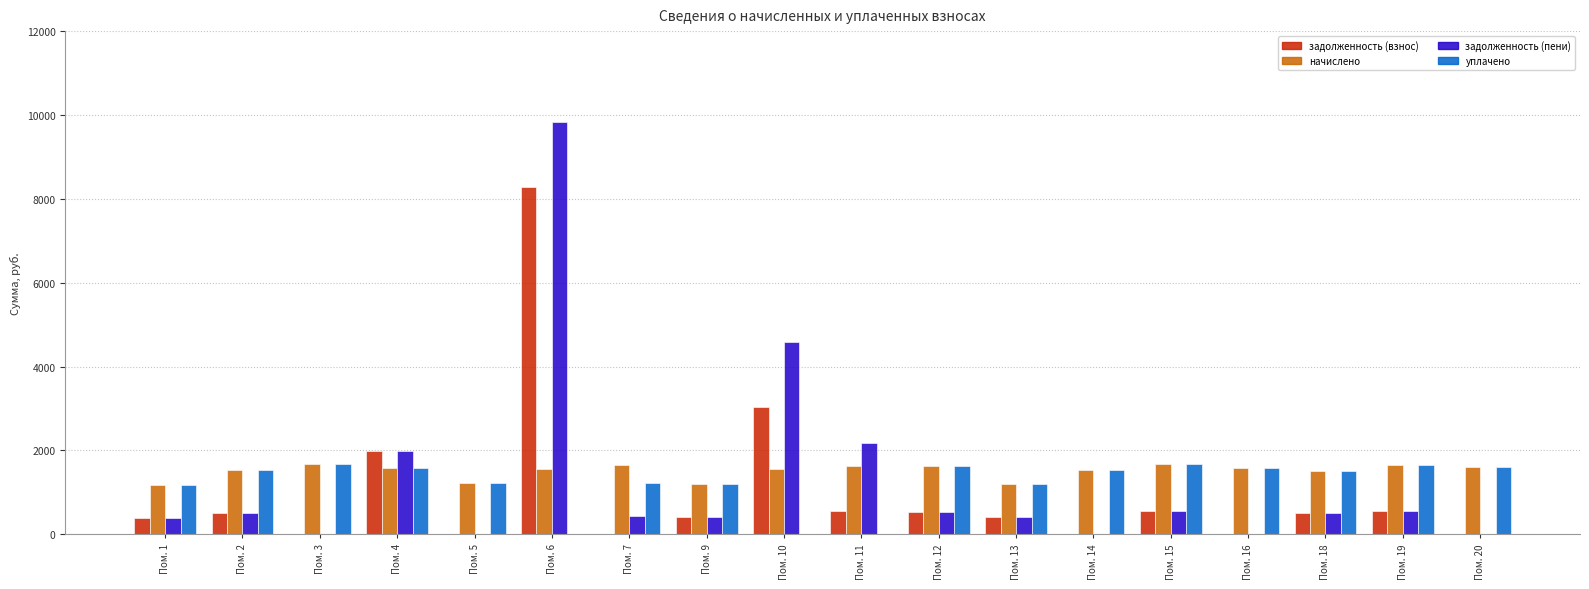

What is the sum of the уплачено values at Пом. 6 and Пом. 20?

1607.5